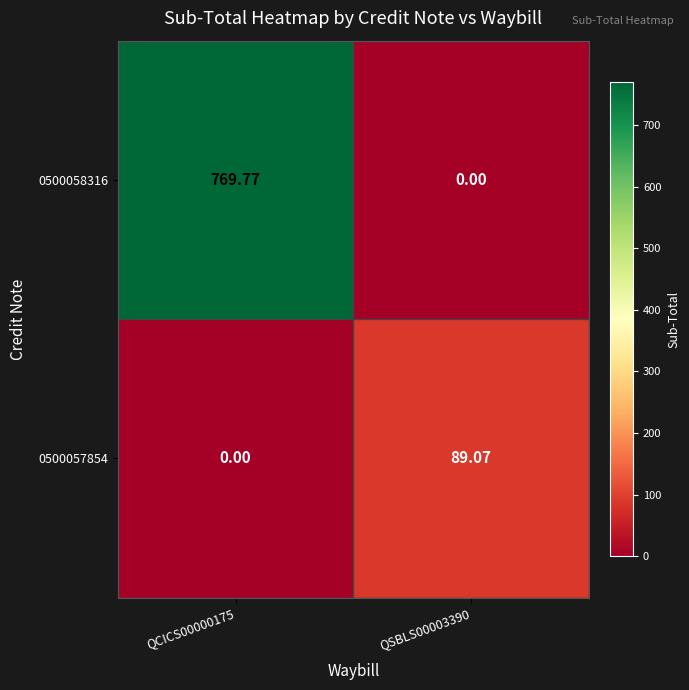

Is the value of 0500057854 at QCICS00000175 greater than the value of 0500058316 at QCICS00000175?

No